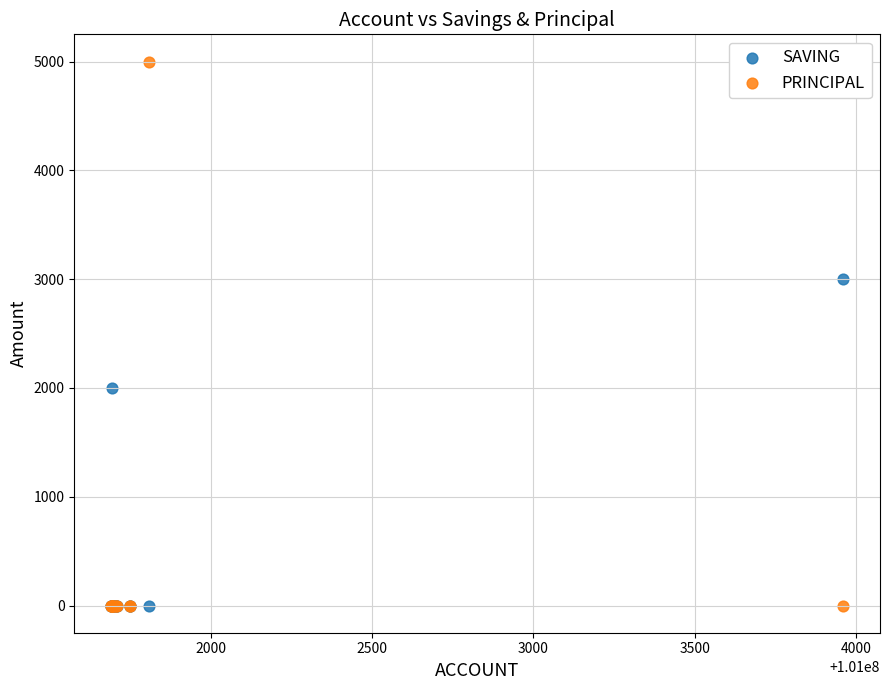

In the SAVING series, what Y value is closest to 1500?

2000